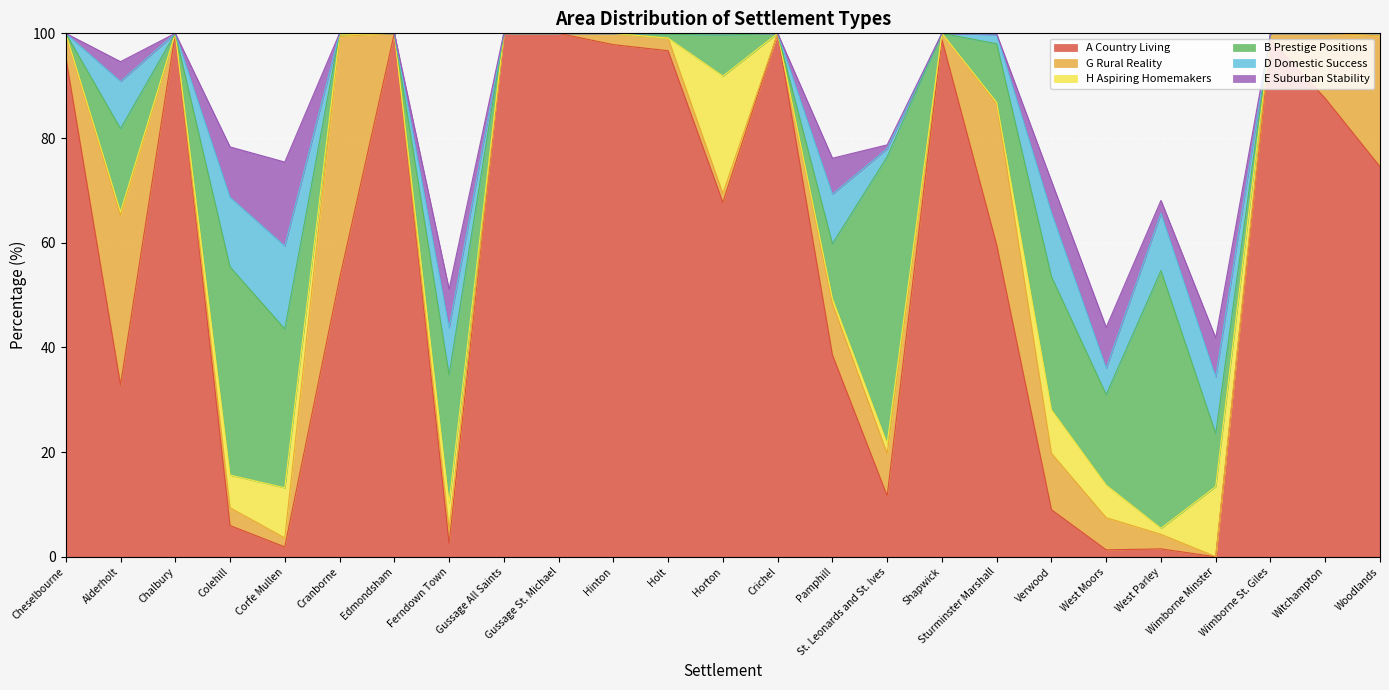

How many data points in D Domestic Success are above 0?

13